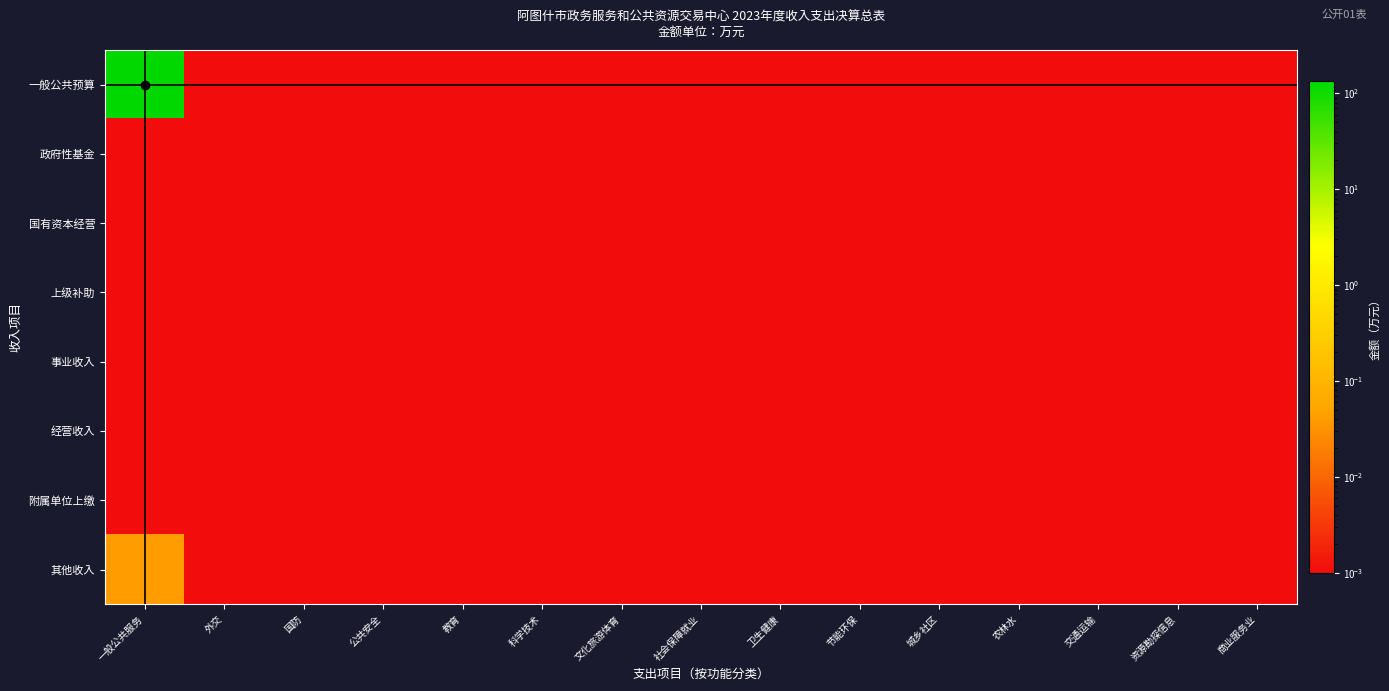

How many data points does each series have?

15